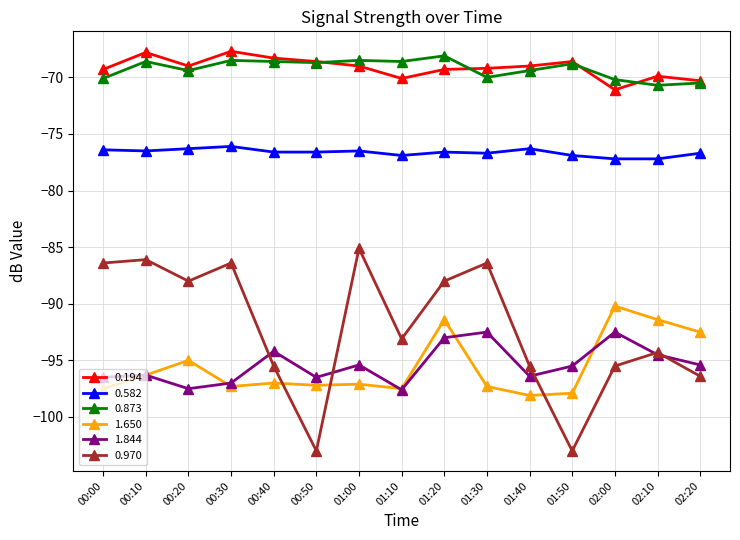

How many times do 0.970 and 1.650 cross each other?

3